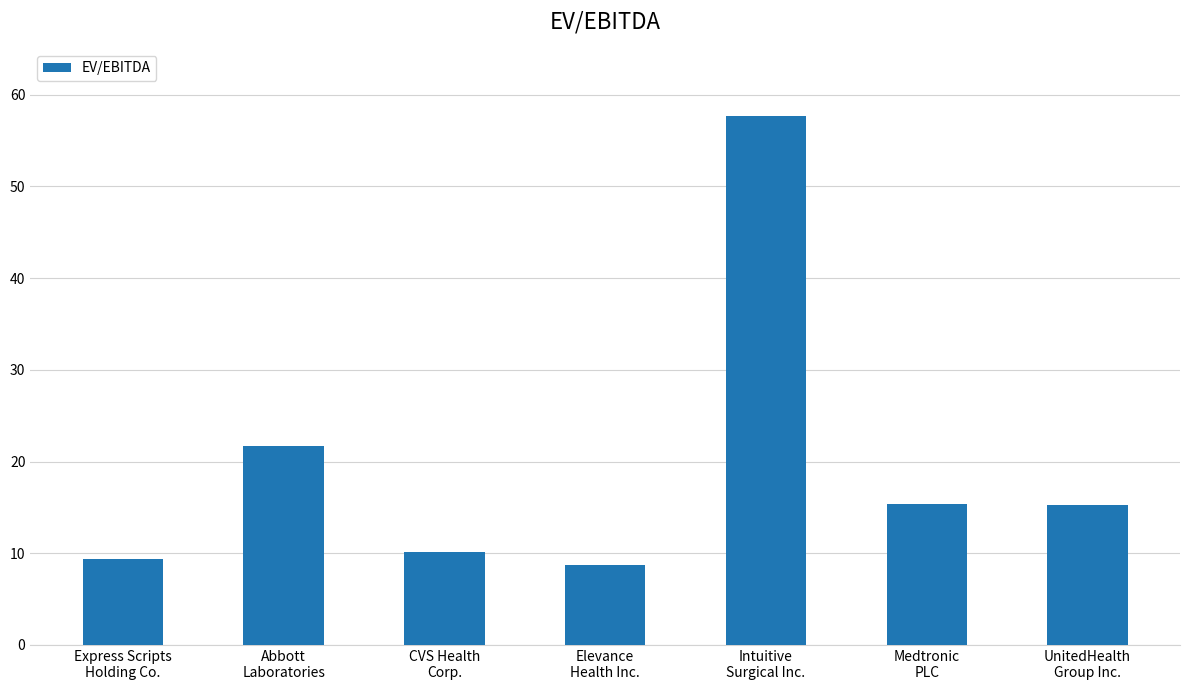

Where is the data nearest to the value 33?

Abbott
Laboratories